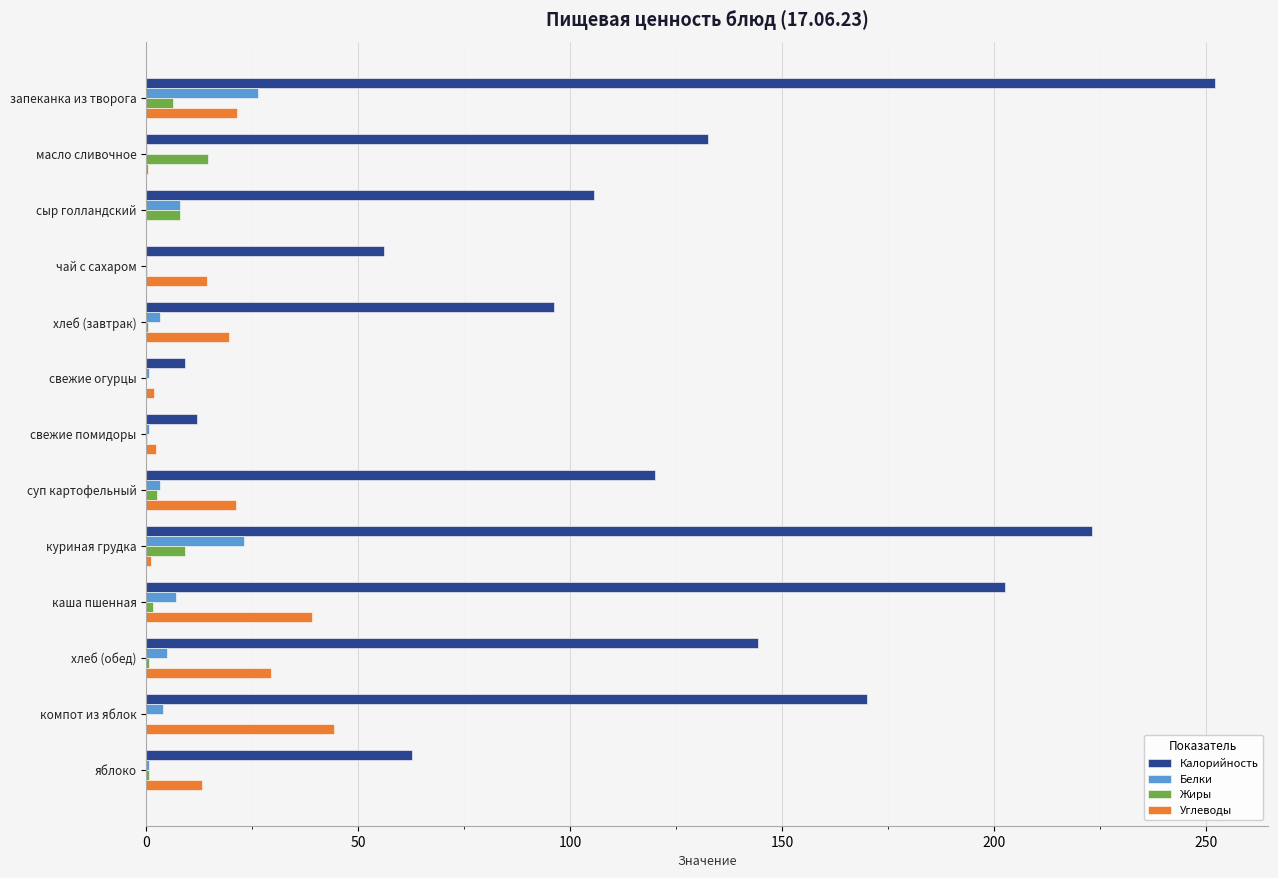

Which series has the largest total across all categories?

Калорийность